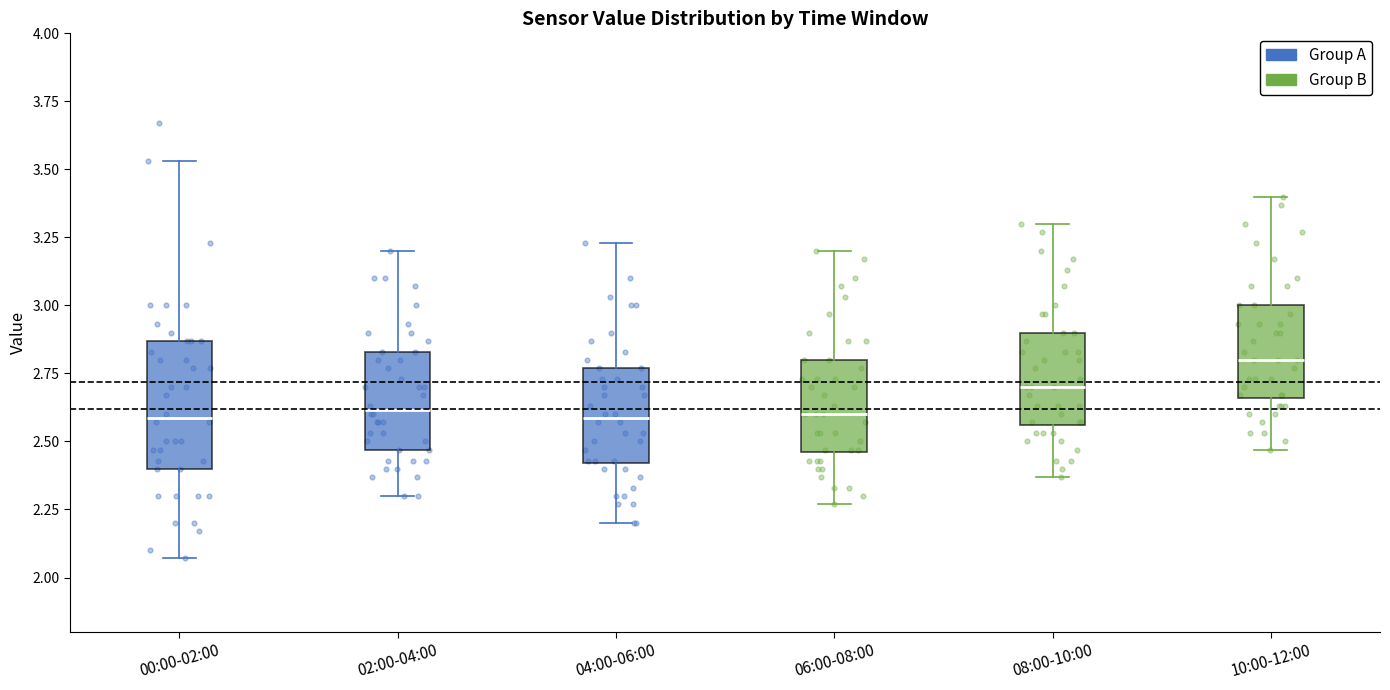

Reading left to right, transcribe this box plot: for each box, give where its median line is, the range the box spans, and where its two whiskers end, as read against the y-axis. The values are not printed on the chart, so give them approximately, as read against the axis.

00:00-02:00: median 2.60, box 2.40 to 2.85, whiskers 2.05 to 3.55
02:00-04:00: median 2.60, box 2.45 to 2.85, whiskers 2.30 to 3.20
04:00-06:00: median 2.60, box 2.40 to 2.75, whiskers 2.20 to 3.25
06:00-08:00: median 2.60, box 2.45 to 2.80, whiskers 2.25 to 3.20
08:00-10:00: median 2.70, box 2.55 to 2.90, whiskers 2.35 to 3.30
10:00-12:00: median 2.80, box 2.65 to 3.00, whiskers 2.45 to 3.40